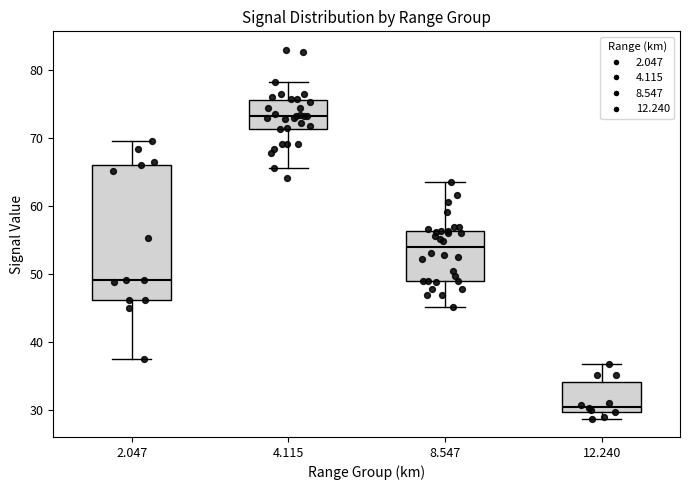

Reading left to right, transcribe this box plot: for each box, give where its median line is, the range the box spans, and where its two whiskers end, as read against the y-axis. The values are not printed on the chart, so give them approximately, as read against the axis.

2.047: median 49, box 46 to 66, whiskers 37 to 70
4.115: median 73, box 71 to 76, whiskers 66 to 78
8.547: median 54, box 49 to 56, whiskers 45 to 64
12.240: median 30 (just above the box's lower edge), box 30 to 34, whiskers 29 to 37